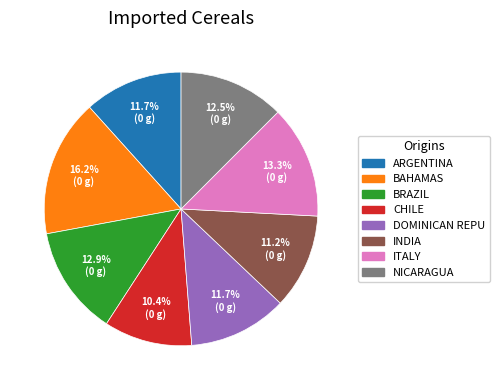

Does any single category account for the majority?

No